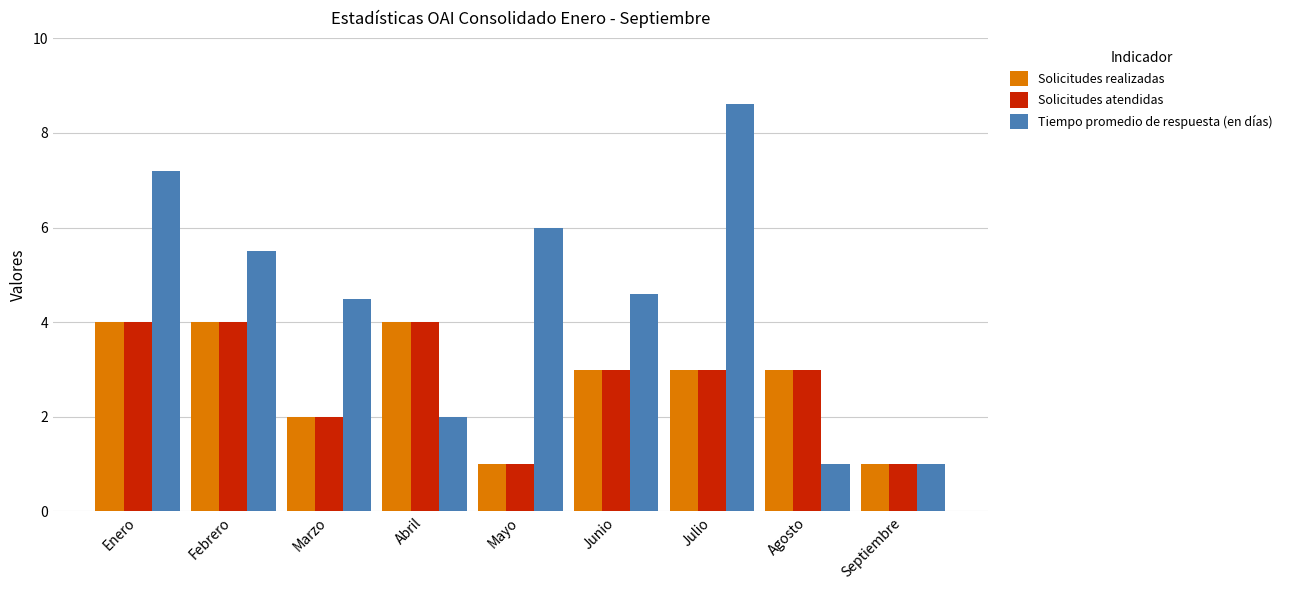

Count the number of data series in this chart.

3